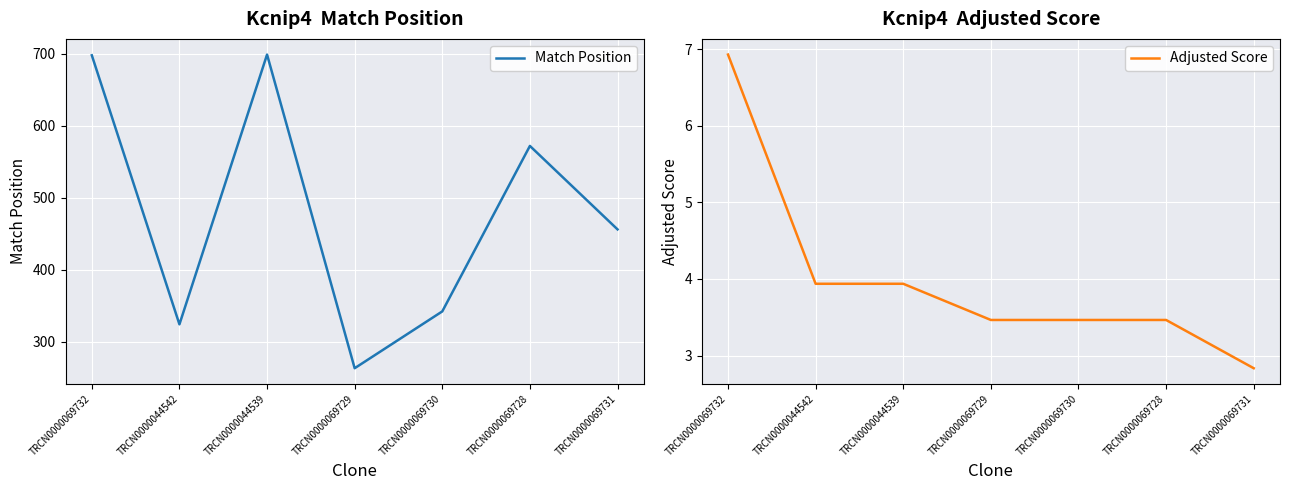

True or false: Adjusted Score has more than 0 interior local peaks.

False